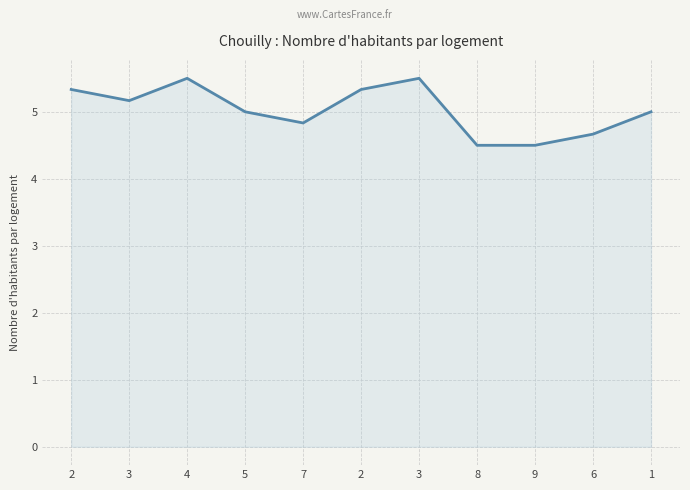

What is the sum of the values at 7 and 4?

10.3